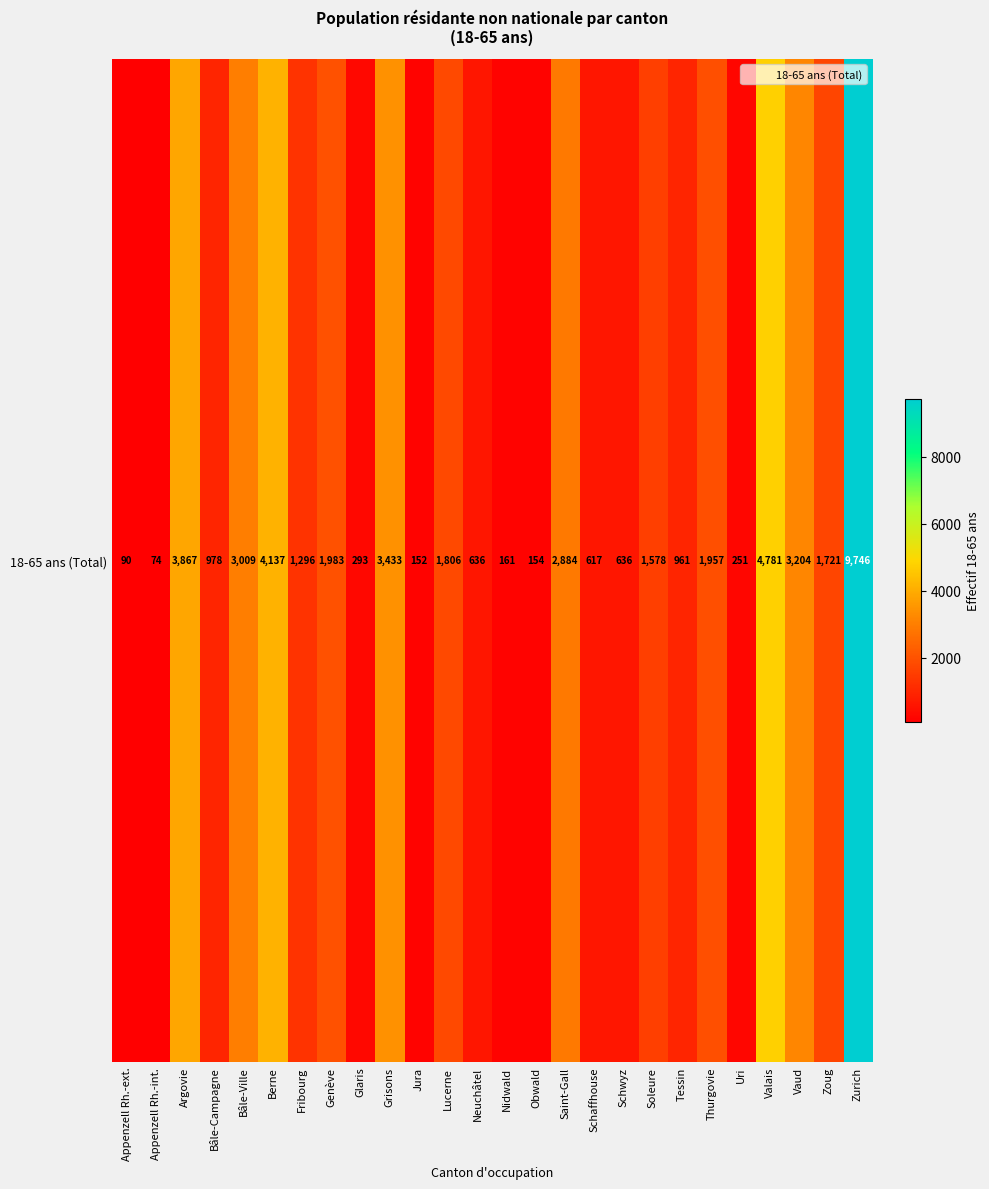

What is the change in value from Neuchâtel to Obwald?

-482